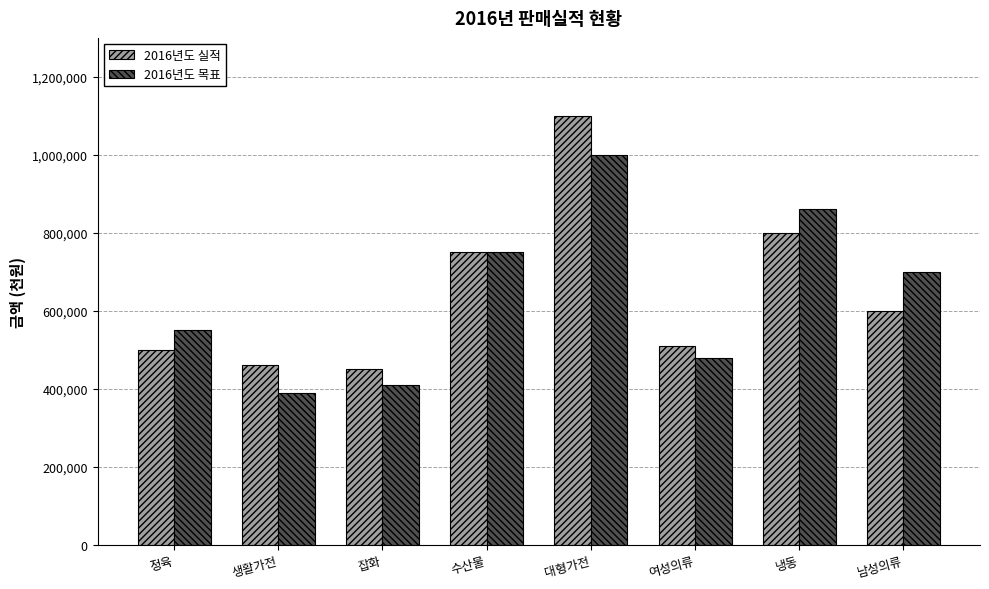

Is the value of 2016년도 실적 at 생활가전 greater than the value of 2016년도 목표 at 남성의류?

No